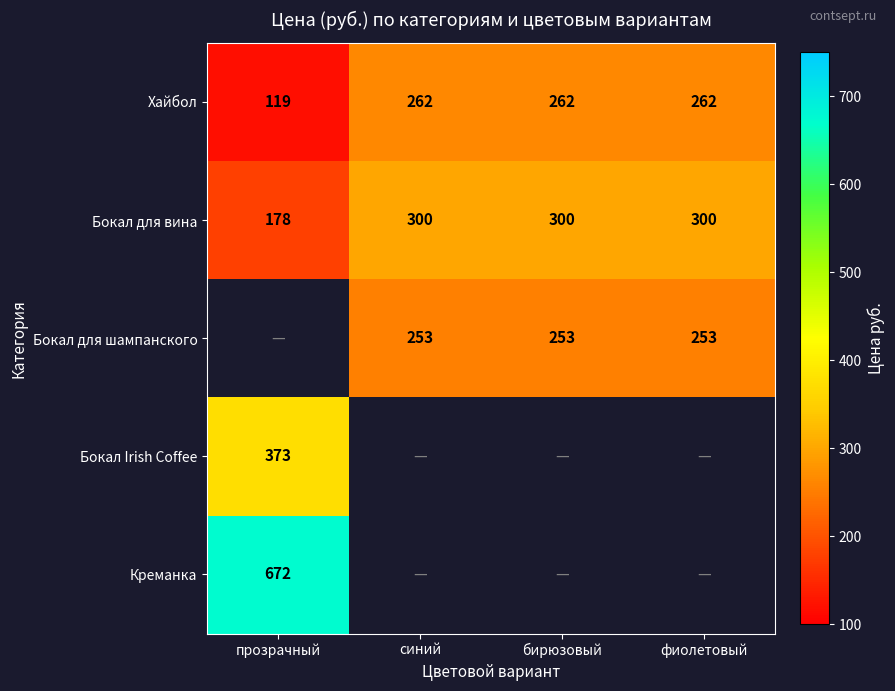

How many values in the Хайбол series are below 262?

1